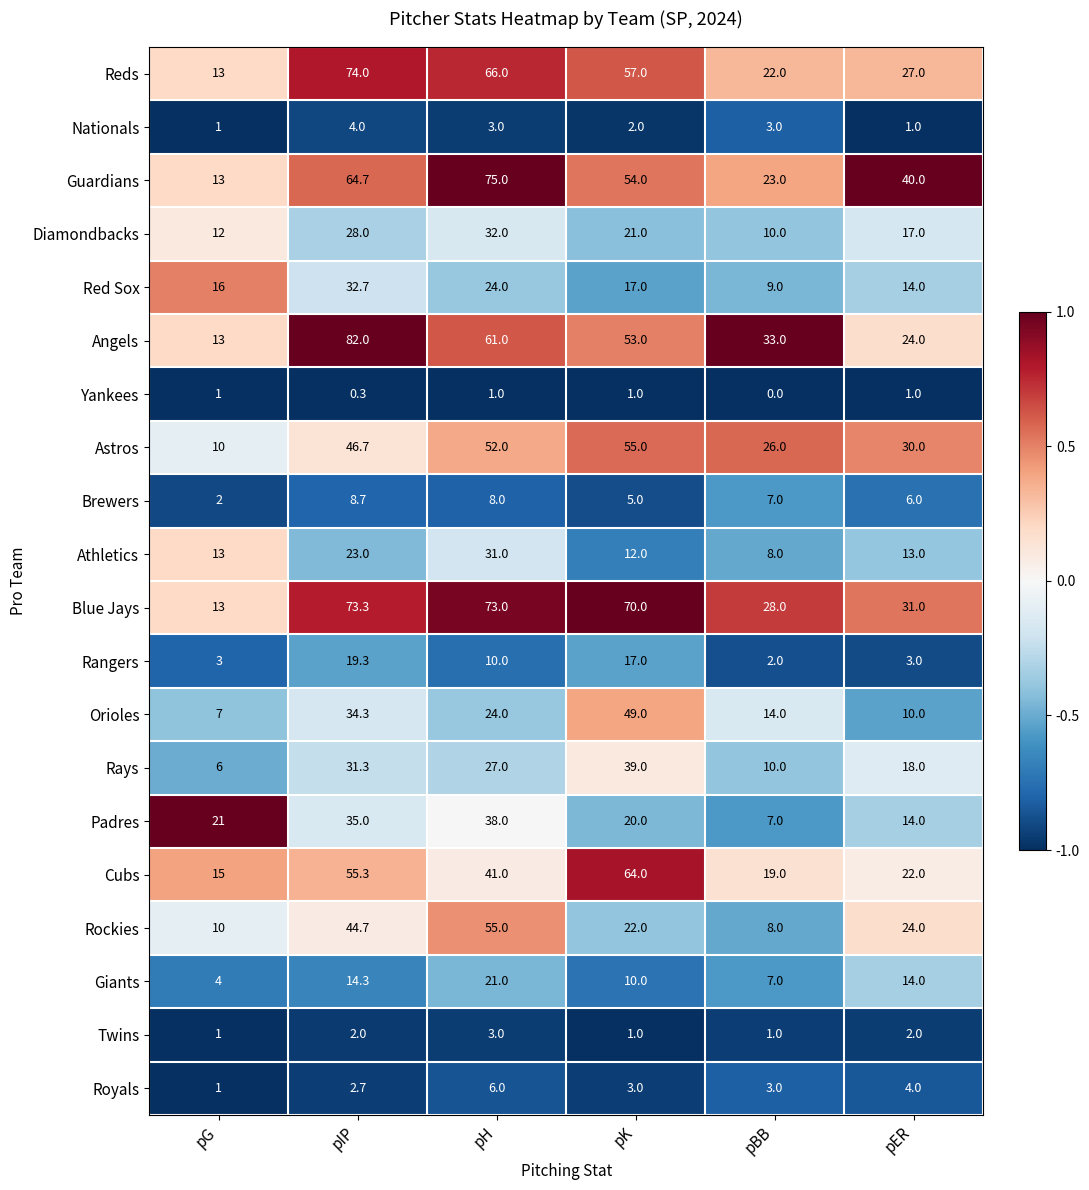

What is the highest value of the Brewers series?

8.7